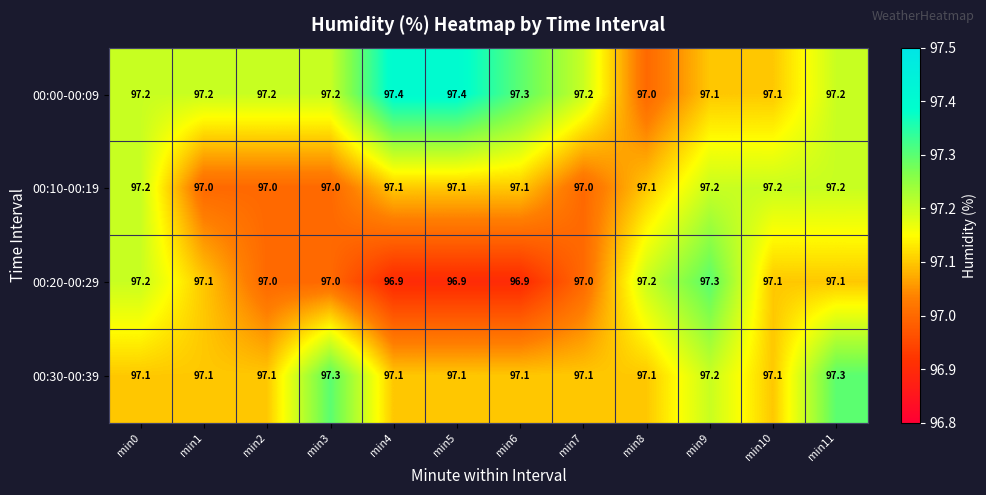

The value of 00:10-00:19 at min10 is 59.2. True or false?

False